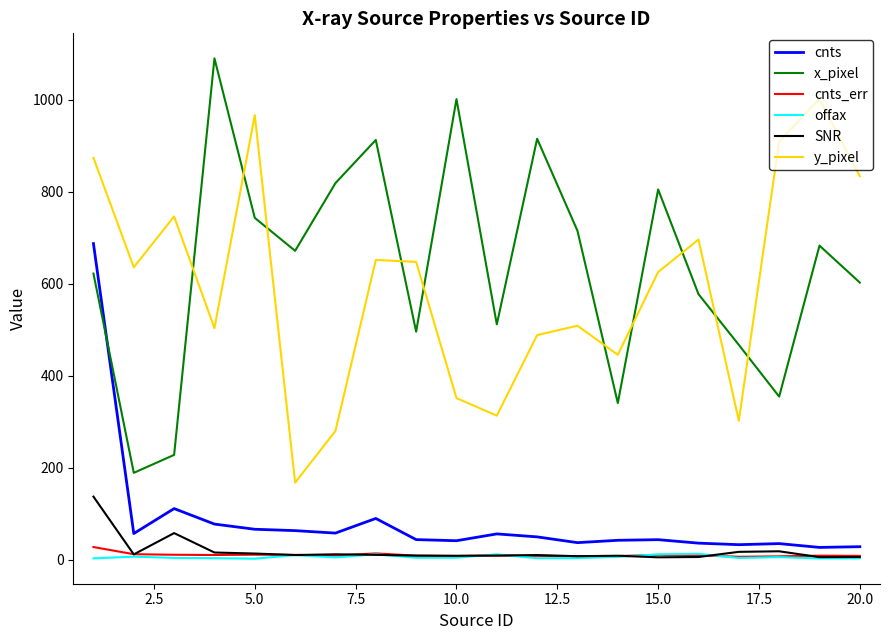

Which series has the widest spread of values?

x_pixel